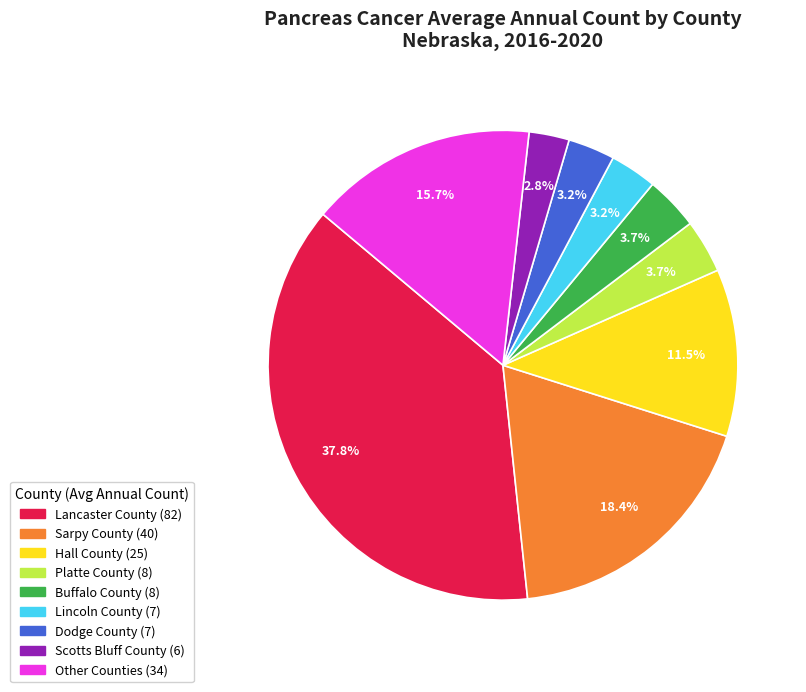

To the nearest percent, what is the average slice percentage?

11%